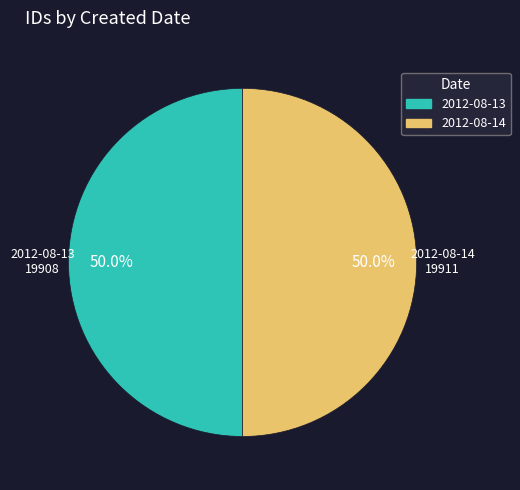

True or false: 2012-08-13 accounts for 50% of the total.

True